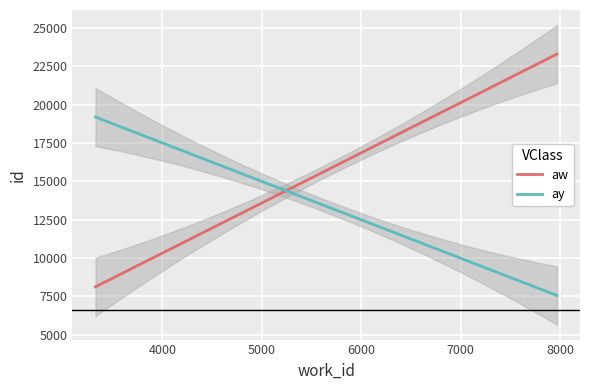

What is the minimum value for aw?

8127.4